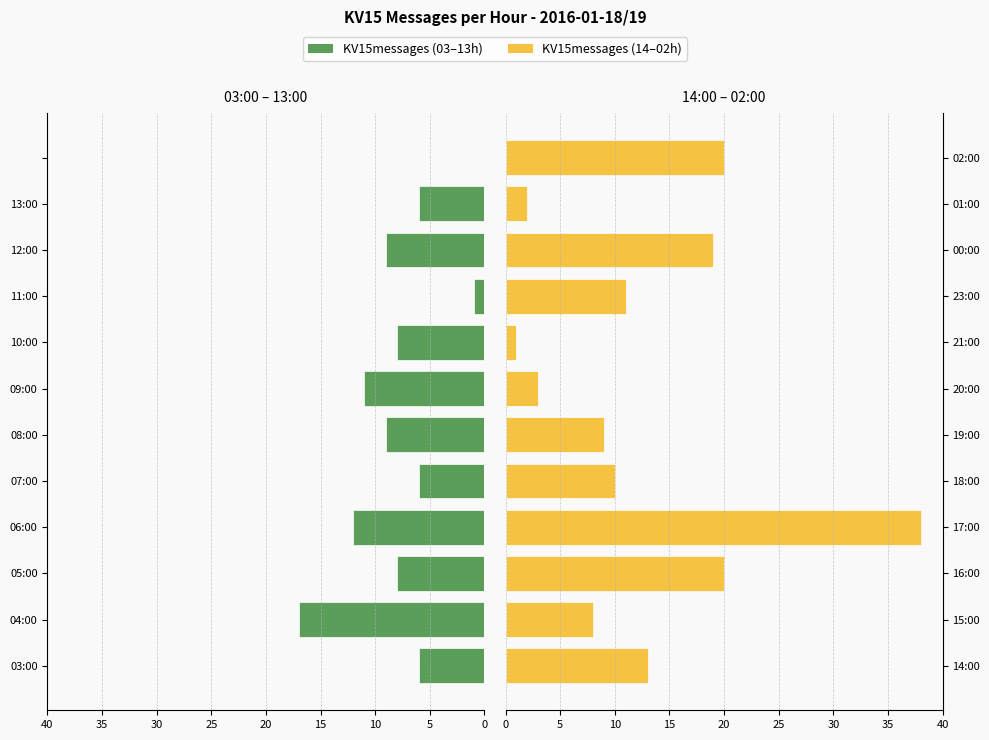

How many values in KV15messages (first half) are above zero?

11